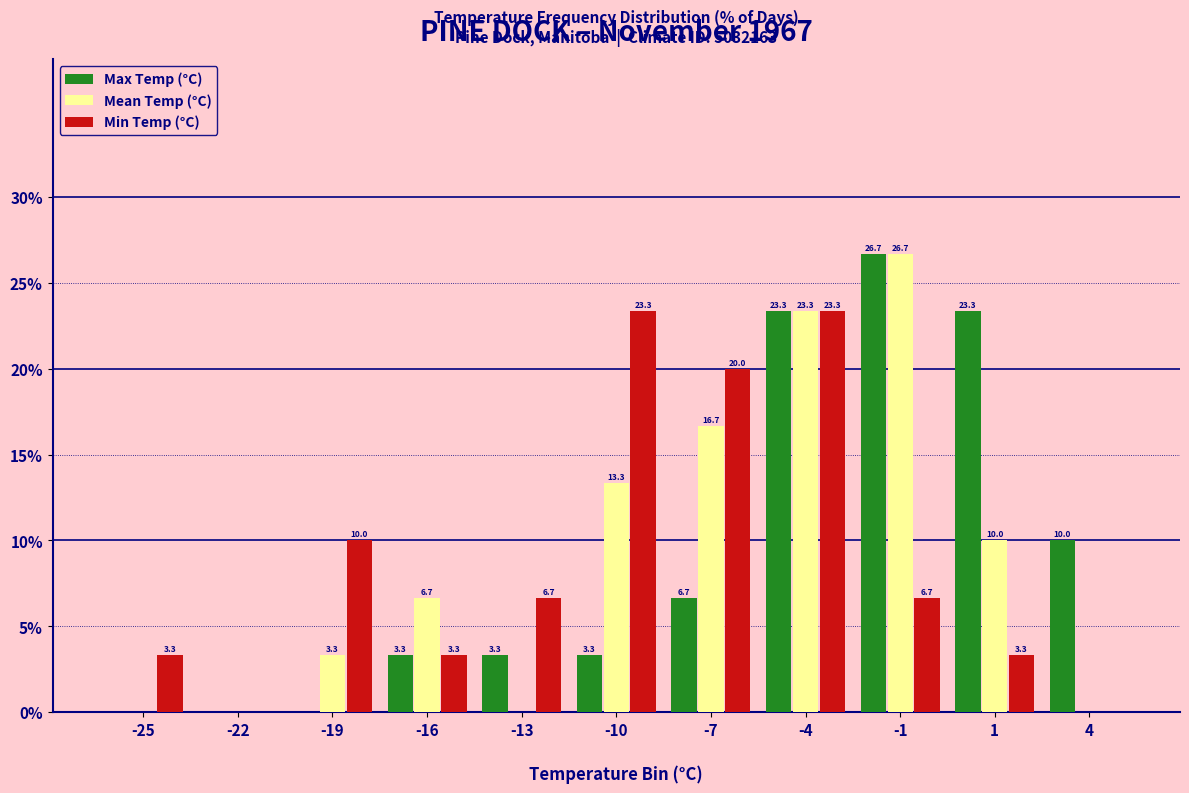

Reading right to left, transcribe all the data shown in this chart.

Max Temp (°C): 4=10.0	1=23.3	-1=26.7	-4=23.3	-7=6.7	-10=3.3	-13=3.3	-16=3.3	-19=0.0	-22=0.0	-25=0.0
Mean Temp (°C): 4=0.0	1=10.0	-1=26.7	-4=23.3	-7=16.7	-10=13.3	-13=0.0	-16=6.7	-19=3.3	-22=0.0	-25=0.0
Min Temp (°C): 4=0.0	1=3.3	-1=6.7	-4=23.3	-7=20.0	-10=23.3	-13=6.7	-16=3.3	-19=10.0	-22=0.0	-25=3.3